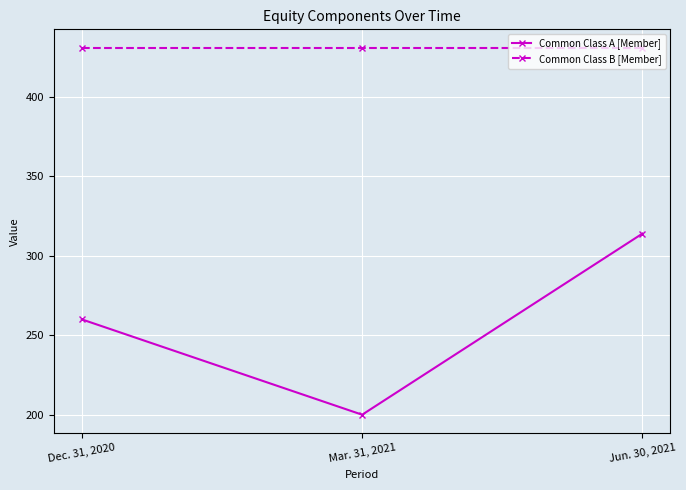

At which category is the sum across all series the highest?

Jun. 30, 2021